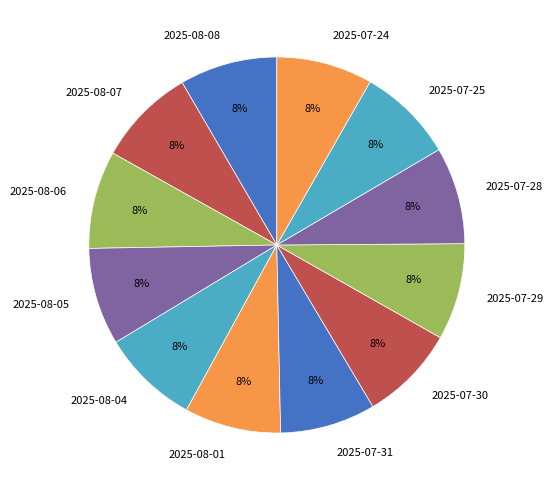

Does 2025-07-25 account for over 50% of the chart?

No